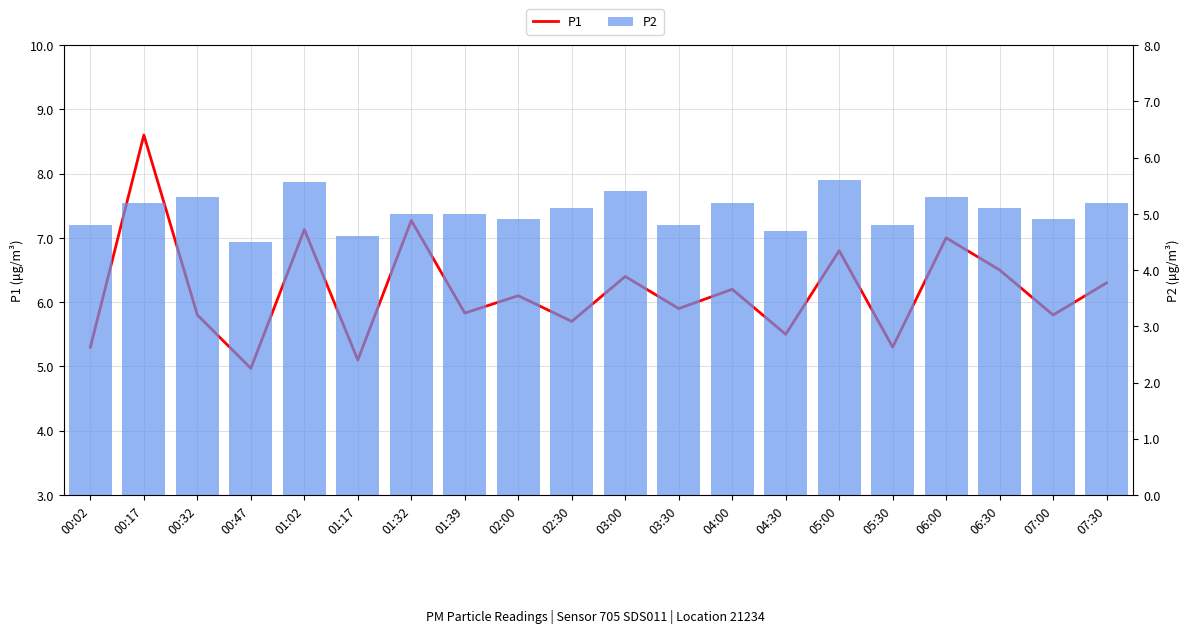

Reading left to right, transcribe all the data shown in this chart.

P1: 00:02=5.3	00:17=8.6	00:32=5.8	00:47=5.0	01:02=7.1	01:17=5.1	01:32=7.3	01:39=5.8	02:00=6.1	02:30=5.7	03:00=6.4	03:30=5.9	04:00=6.2	04:30=5.5	05:00=6.8	05:30=5.3	06:00=7.0	06:30=6.5	07:00=5.8	07:30=6.3
P2: 00:02=4.8	00:17=5.2	00:32=5.3	00:47=4.5	01:02=5.6	01:17=4.6	01:32=5.0	01:39=5.0	02:00=4.9	02:30=5.1	03:00=5.4	03:30=4.8	04:00=5.2	04:30=4.7	05:00=5.6	05:30=4.8	06:00=5.3	06:30=5.1	07:00=4.9	07:30=5.2